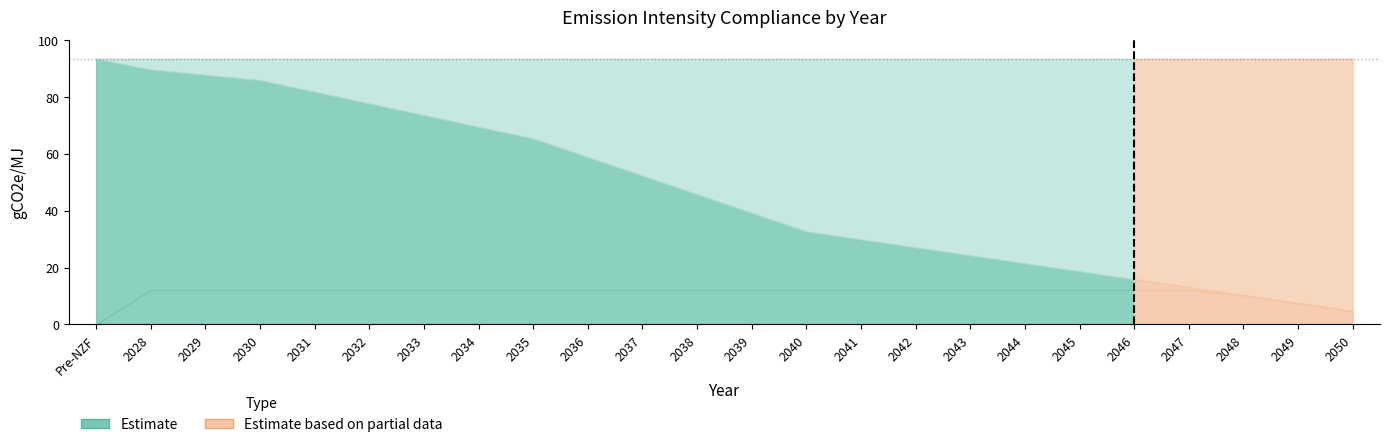

What is the approximate value of Tier 2 (gCO2e/MJ) at 2030?

12.1